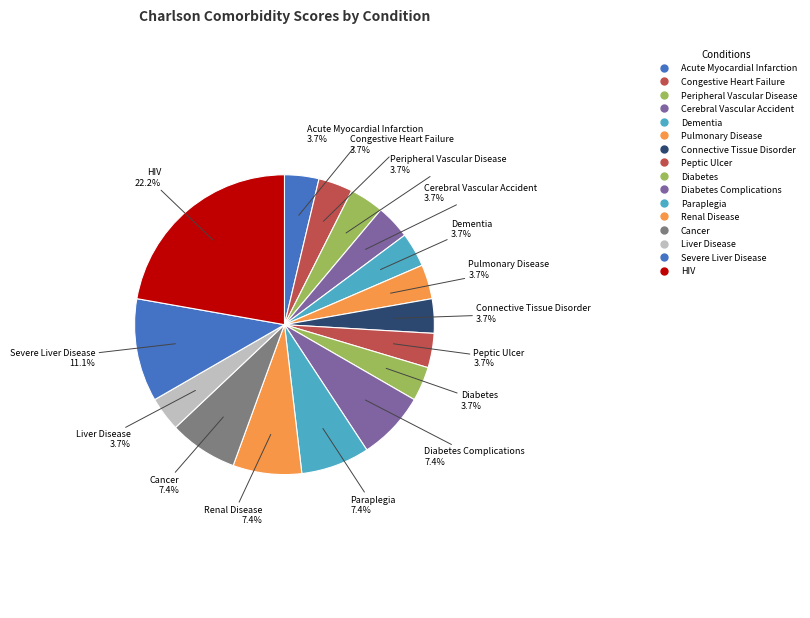

Count the number of slices in the pie.

16